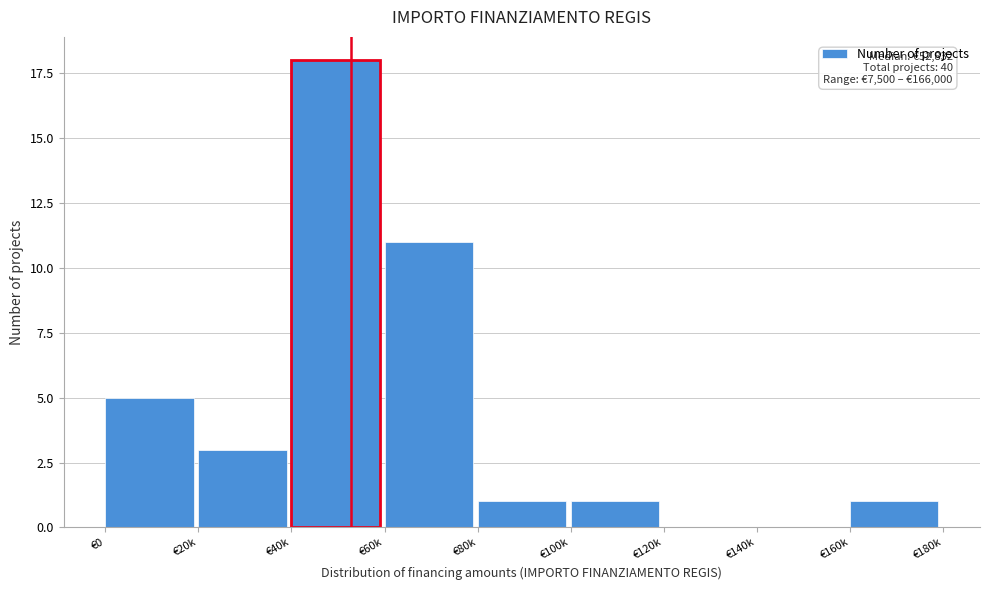

Reading right to left, list all the values displayed in this chart.

€160k=1	€140k=0	€120k=0	€100k=1	€80k=1	€60k=11	€40k=18	€20k=3	€0=5